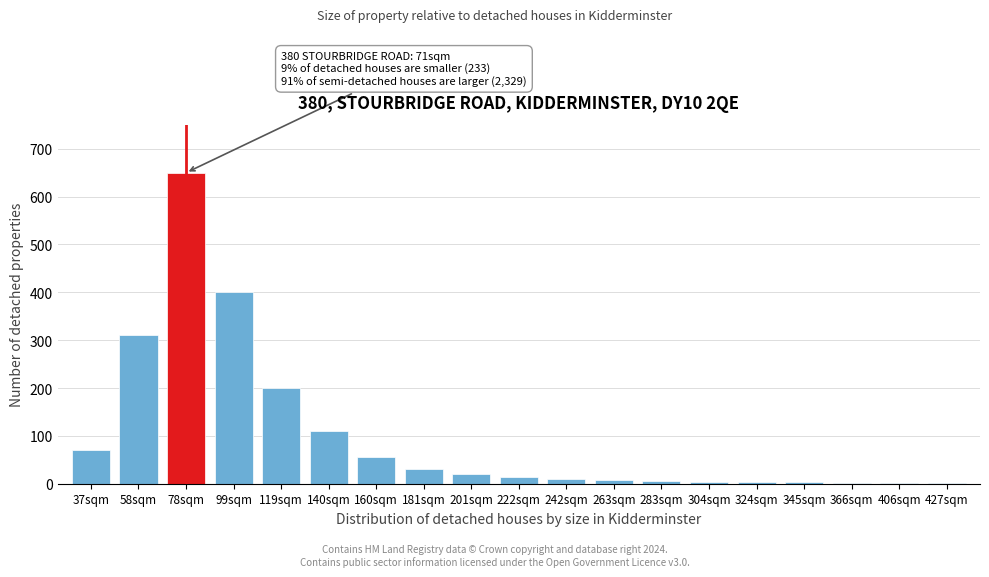

Which category has the highest value across all series?

78sqm